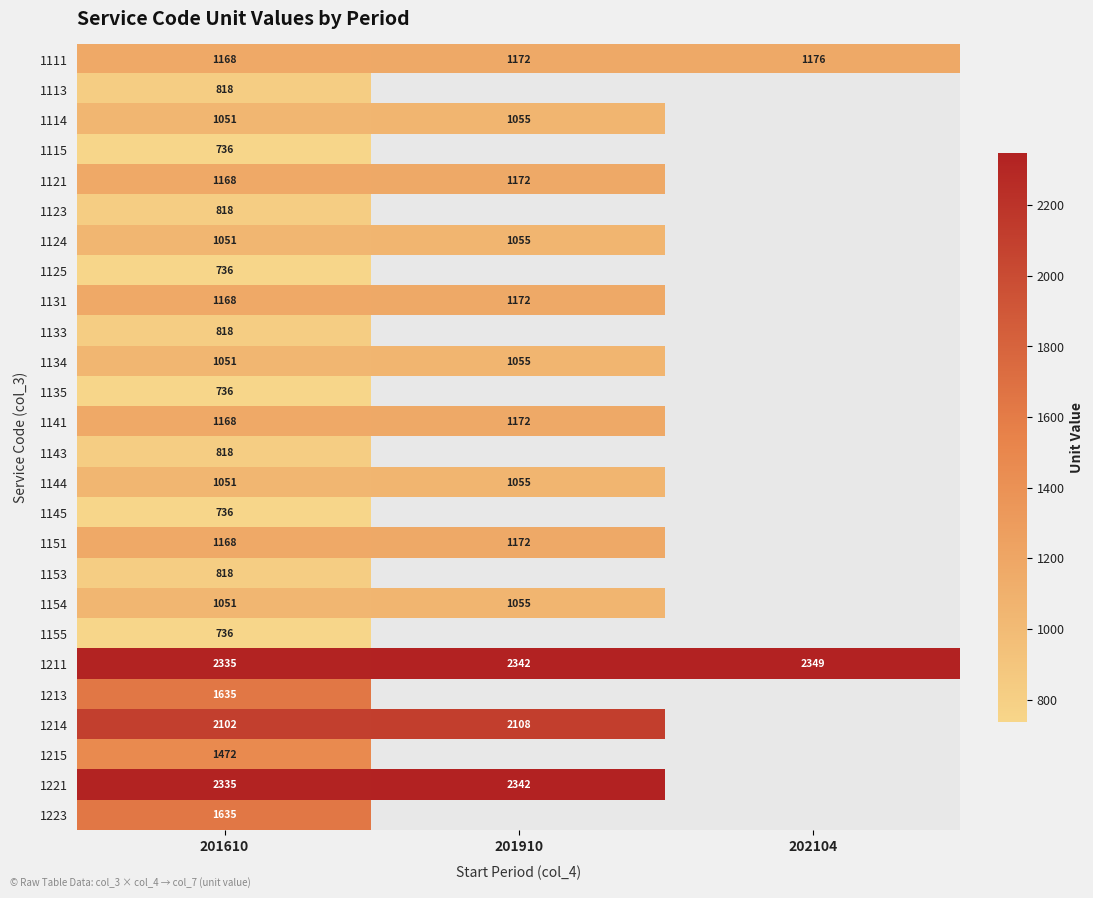

The 1214 series shows 2102 at 201610. True or false?

True